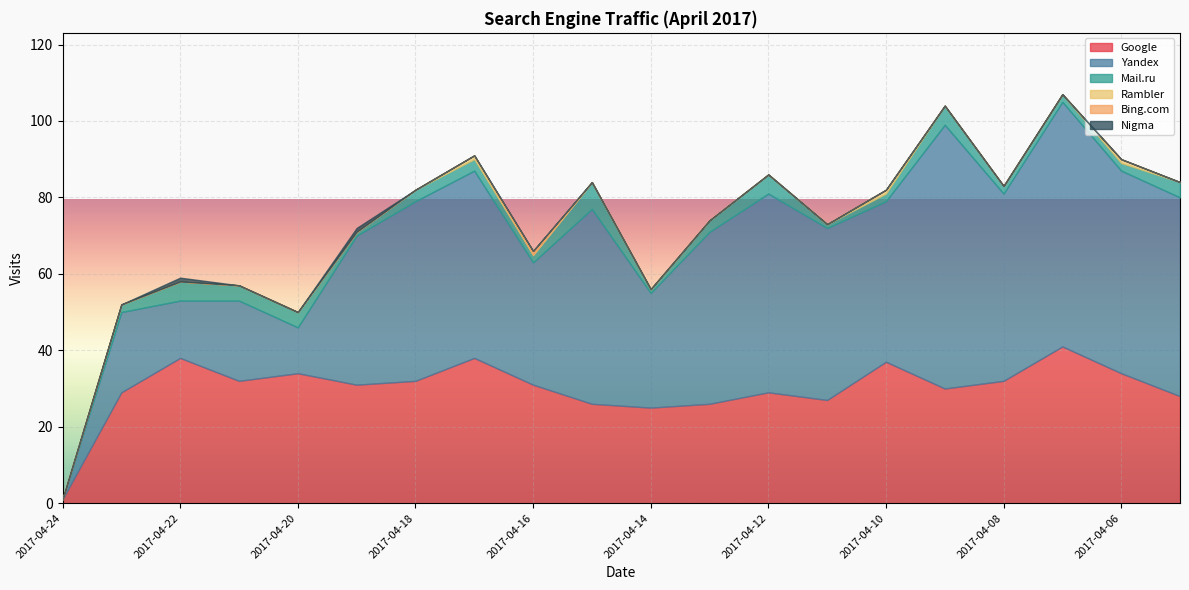

List the labels in order of Rambler value, largest first.

2017-04-17, 2017-04-10, 2017-04-06, 2017-04-24, 2017-04-23, 2017-04-22, 2017-04-21, 2017-04-20, 2017-04-19, 2017-04-18, 2017-04-16, 2017-04-15, 2017-04-14, 2017-04-13, 2017-04-12, 2017-04-11, 2017-04-09, 2017-04-08, 2017-04-07, 2017-04-05